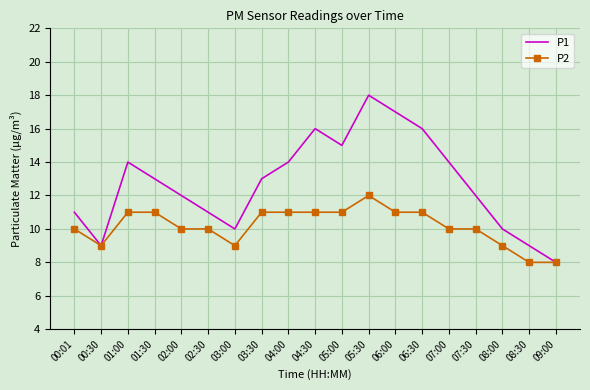

What is the spread (max minus min) of values at 04:00?

3